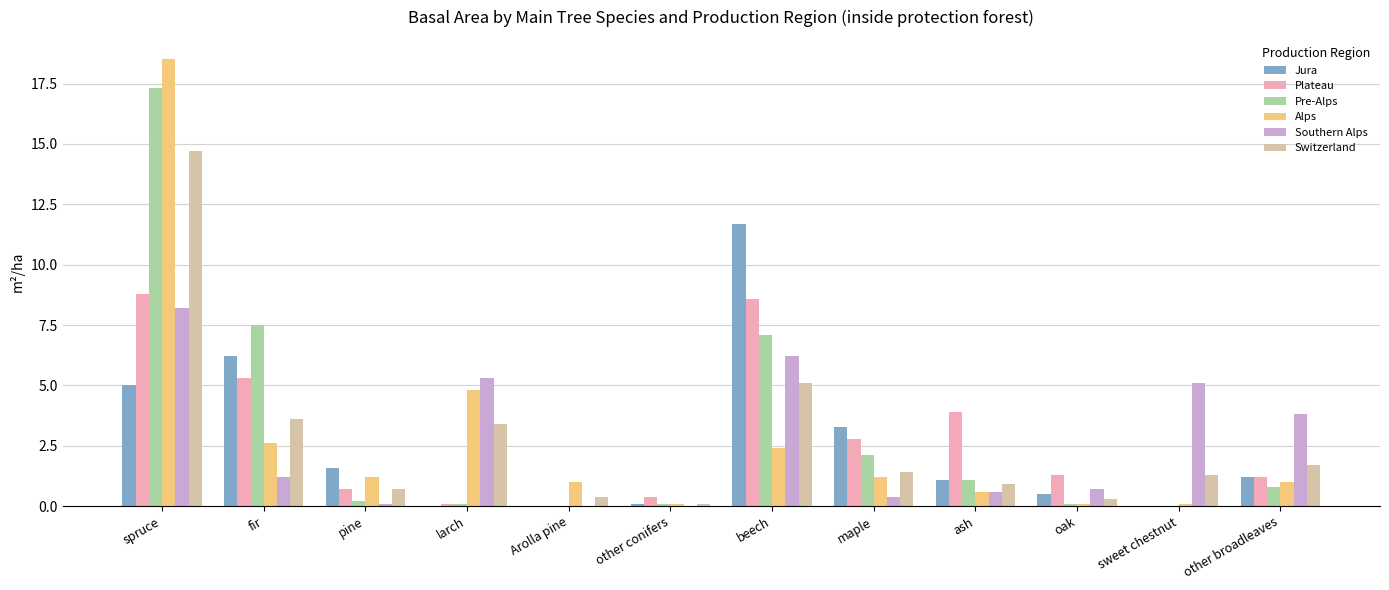

What is the sum of all Southern Alps values?

31.6